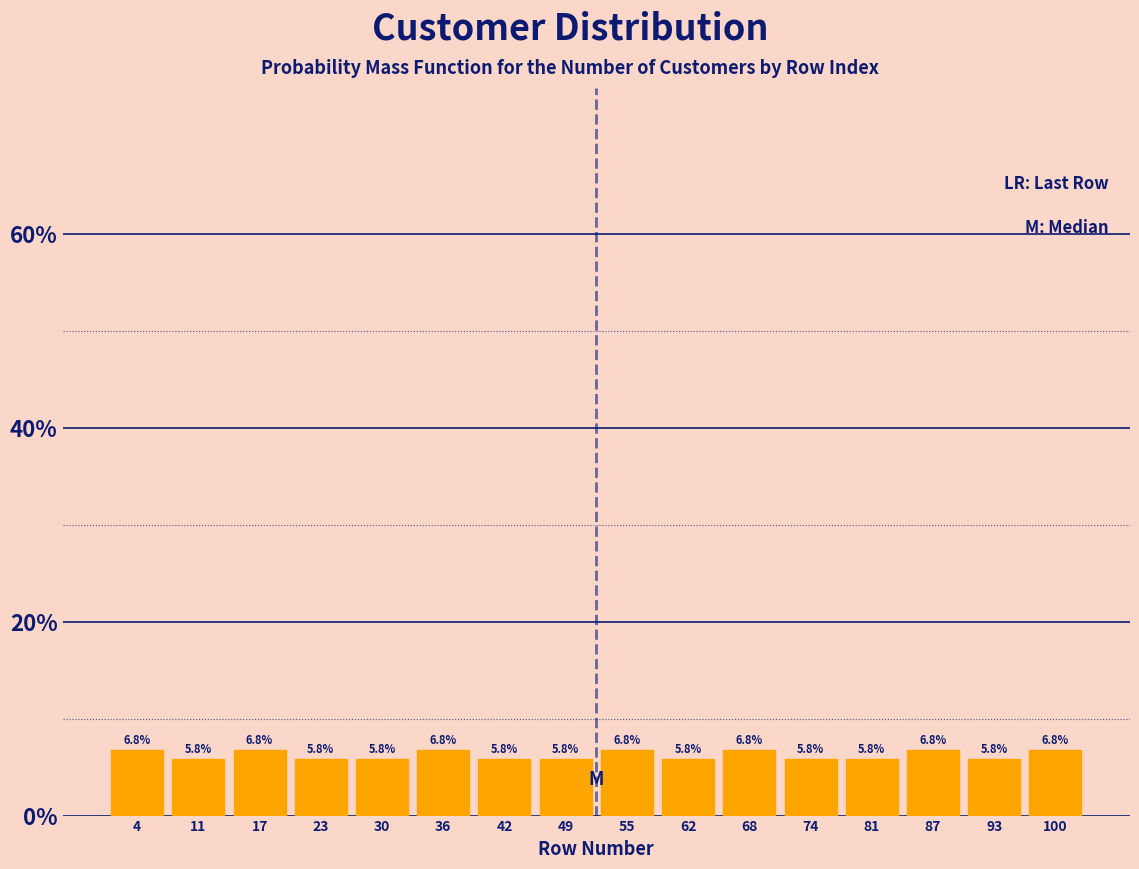

What is the height of the bar covering 39 to 46 on the x-axis? The bar edges are not printed on the chart, so give them approximately, as read against the axis.

5.8